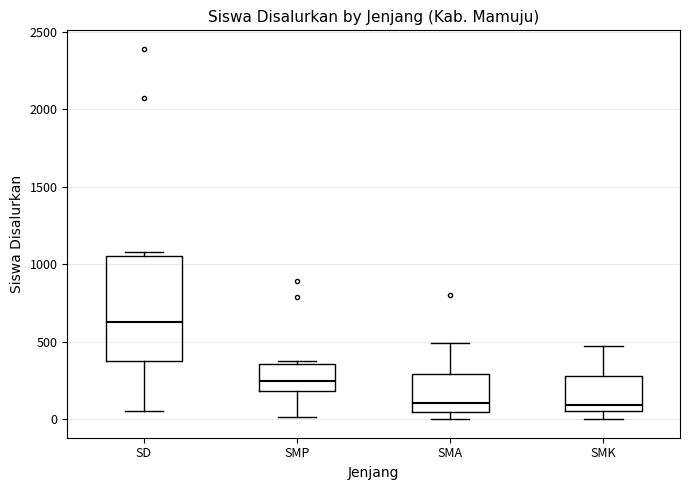

Reading left to right, transcribe this box plot: for each box, give where its median line is, the range the box spans, and where its two whiskers end, as read against the y-axis. The values are not printed on the chart, so give them approximately, as read against the axis.

SD: median 600, box 350 to 1050, whiskers 50 to 1100
SMP: median 250, box 200 to 350, whiskers 0 to 400
SMA: median 100, box 50 to 300, whiskers 0 to 500
SMK: median 100, box 50 to 300, whiskers 0 to 500